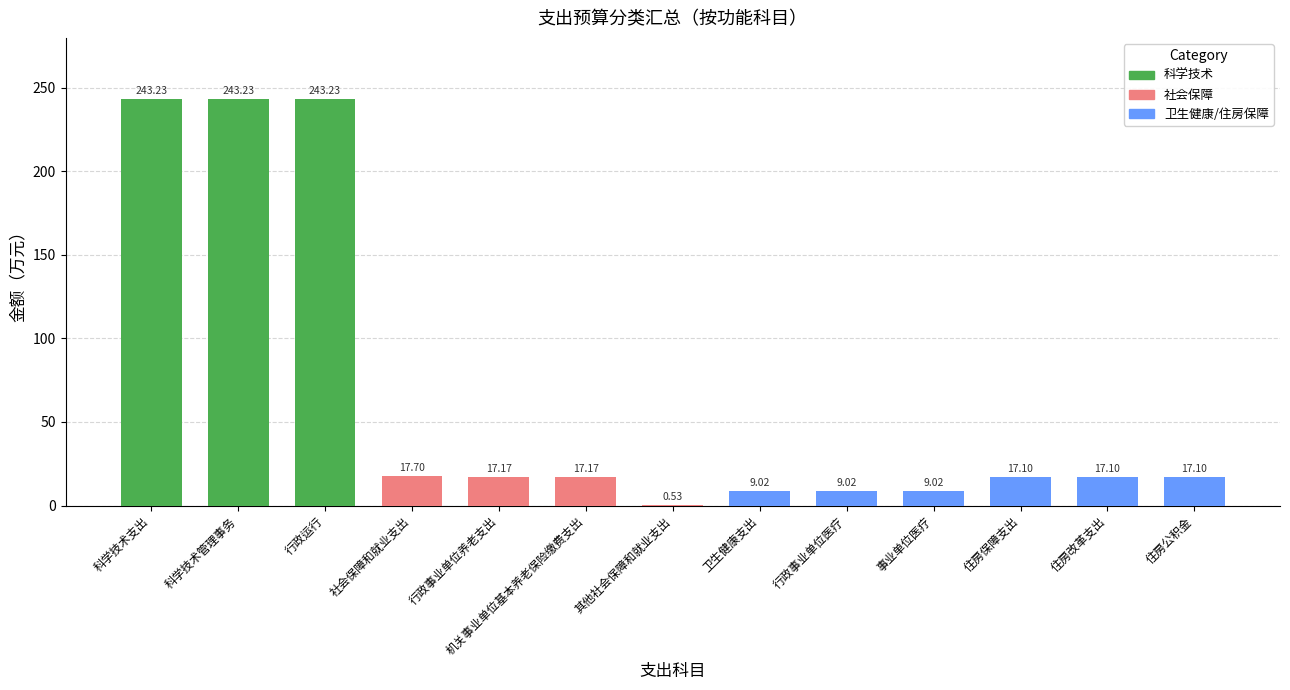

What is the ratio of the value at 科学技术支出 to the value at 机关事业单位基本养老保险缴费支出?

14.2